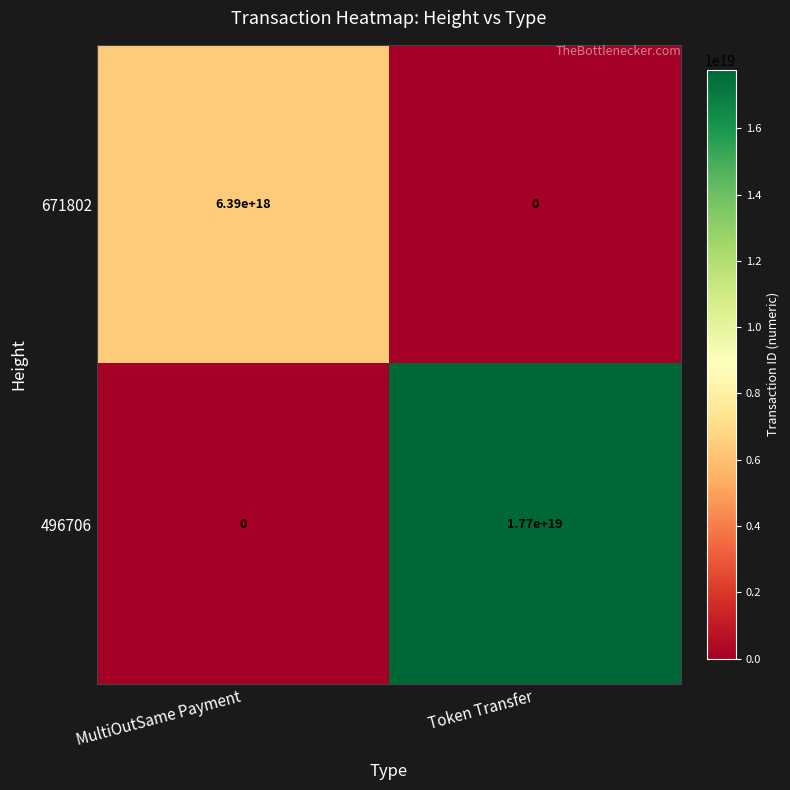

List the series in order of their overall mean, highest first.

496706, 671802